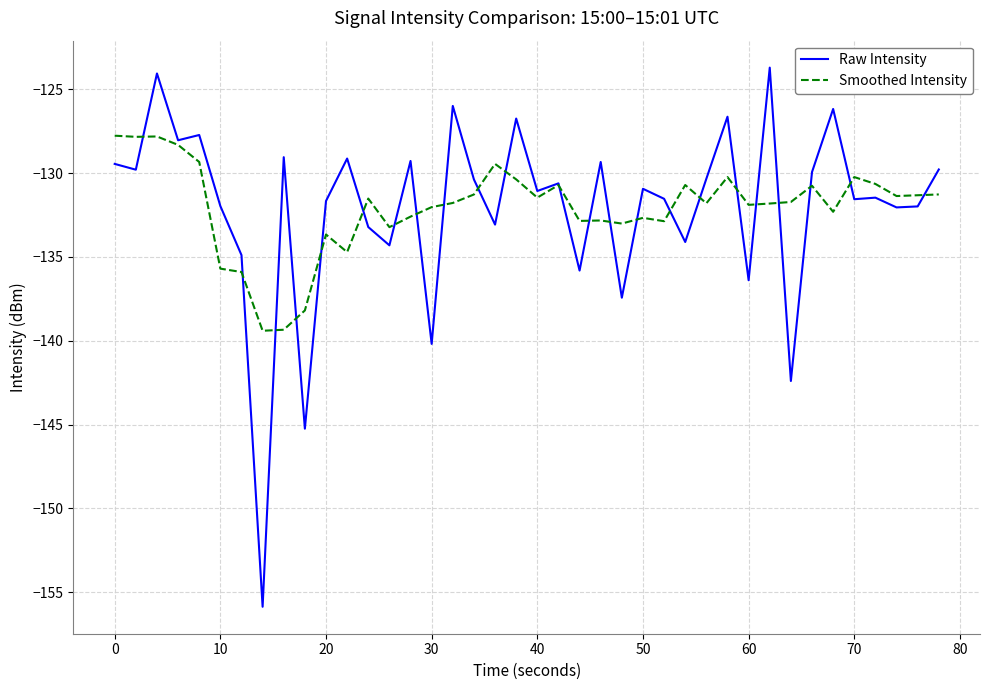

Which series has the largest range (max minus min)?

Raw Intensity